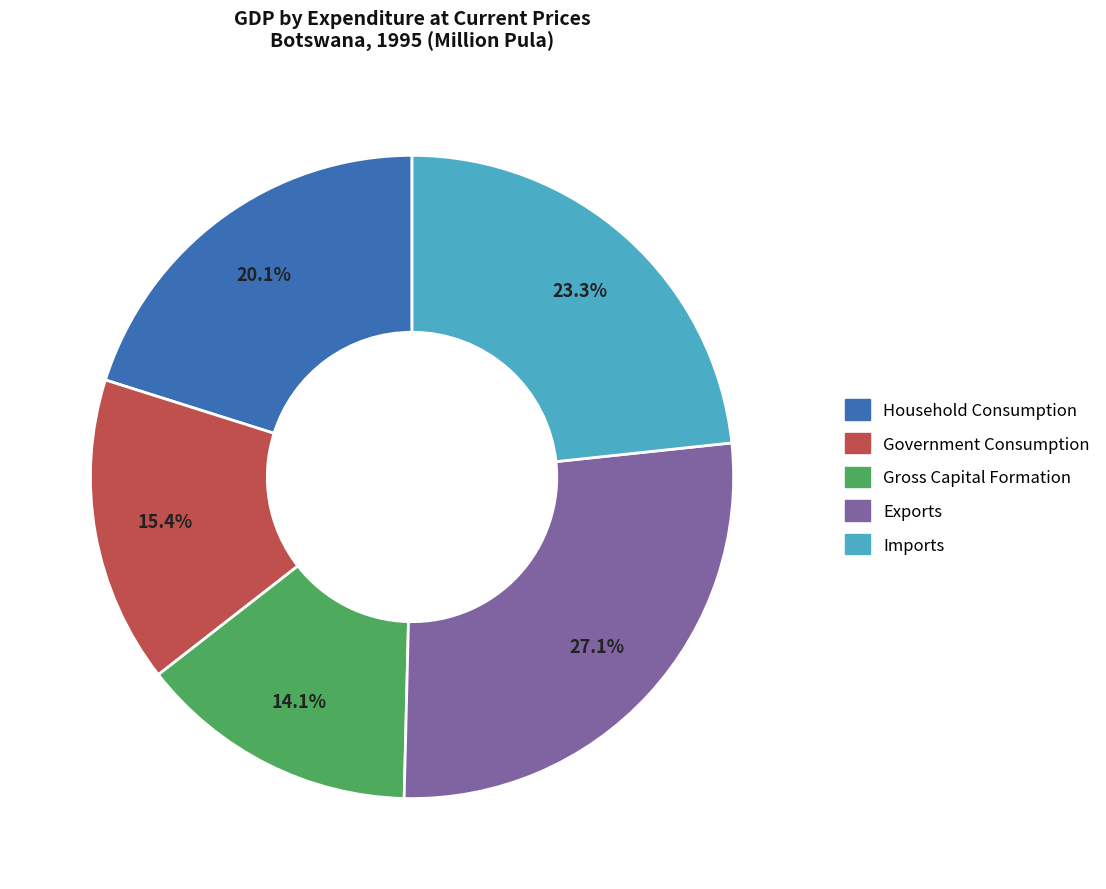

Is it true that Gross Capital Formation is 14% of the pie?

True